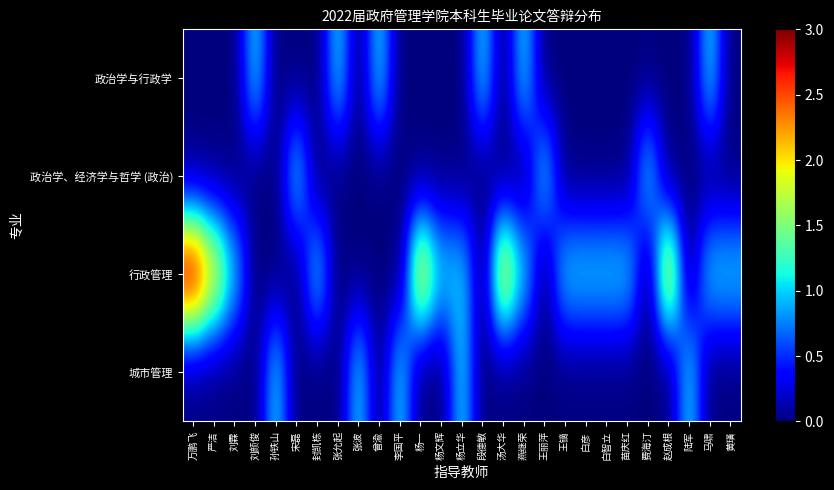

At how many categories does at least one series exceed 1?

5